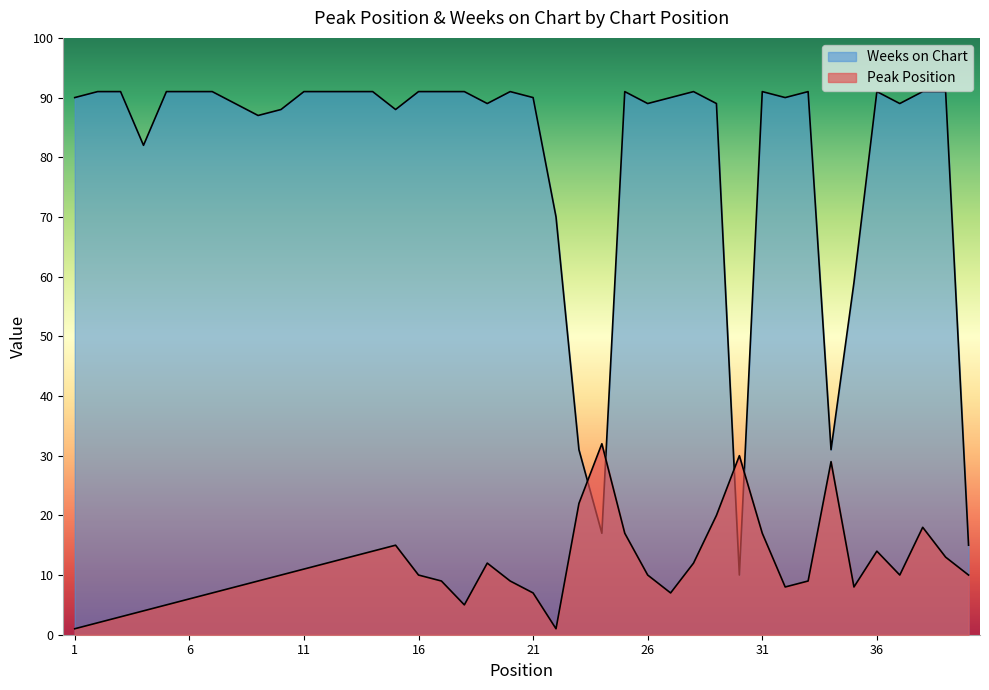

Which category has the highest value in the Peak Position series?

24